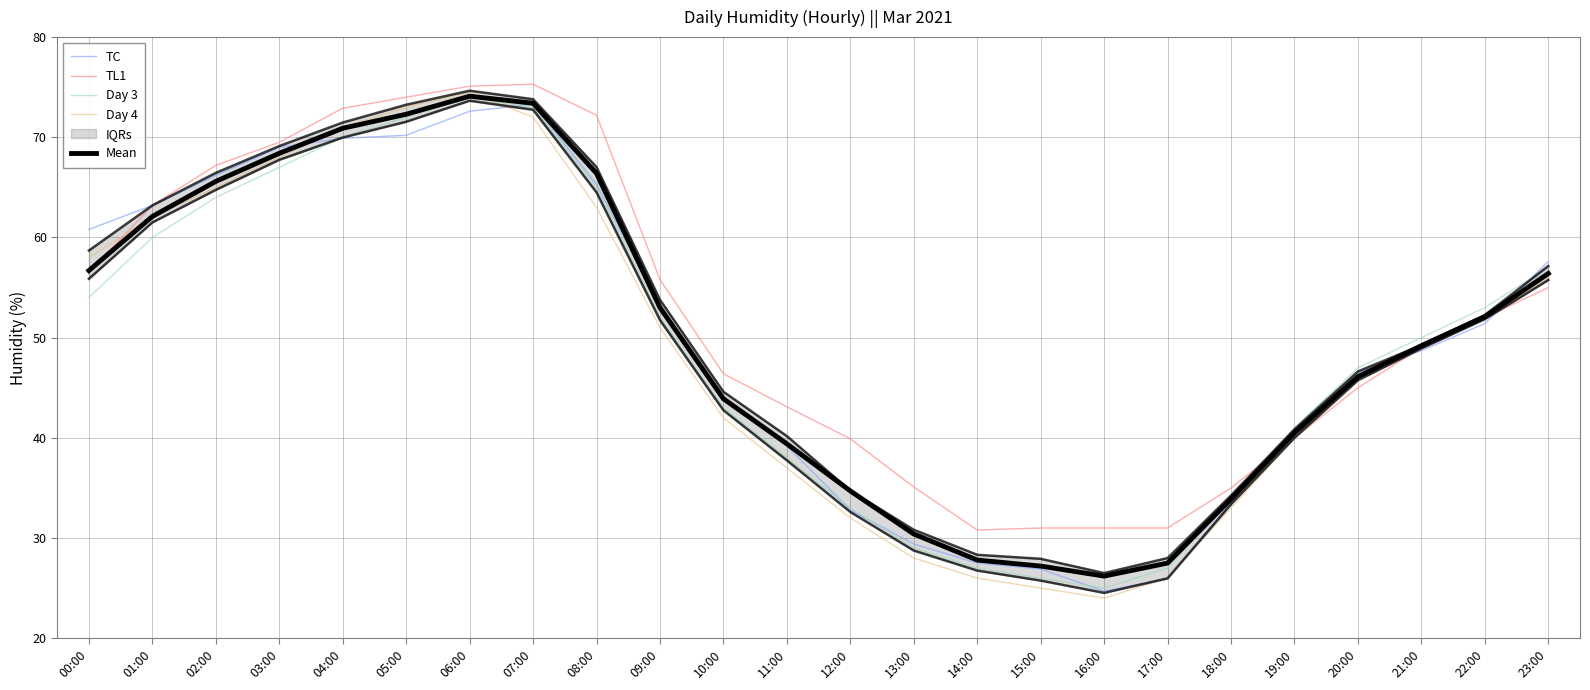

The value of TL1 at 09:00 is 55.8. True or false?

True